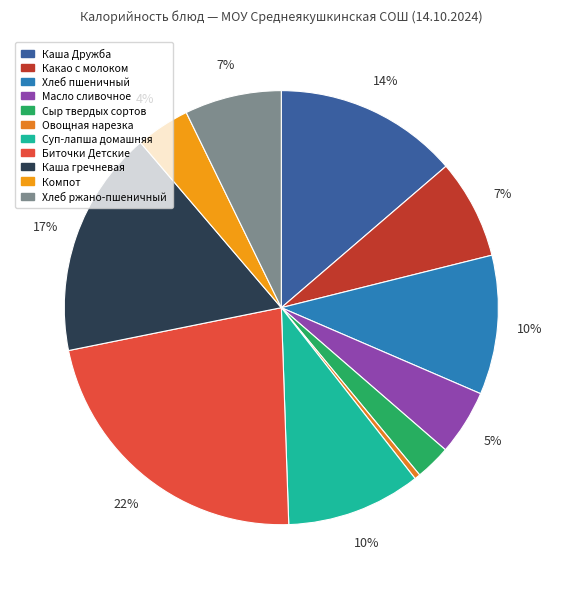

Which category has the biggest portion of the pie?

Биточки Детские